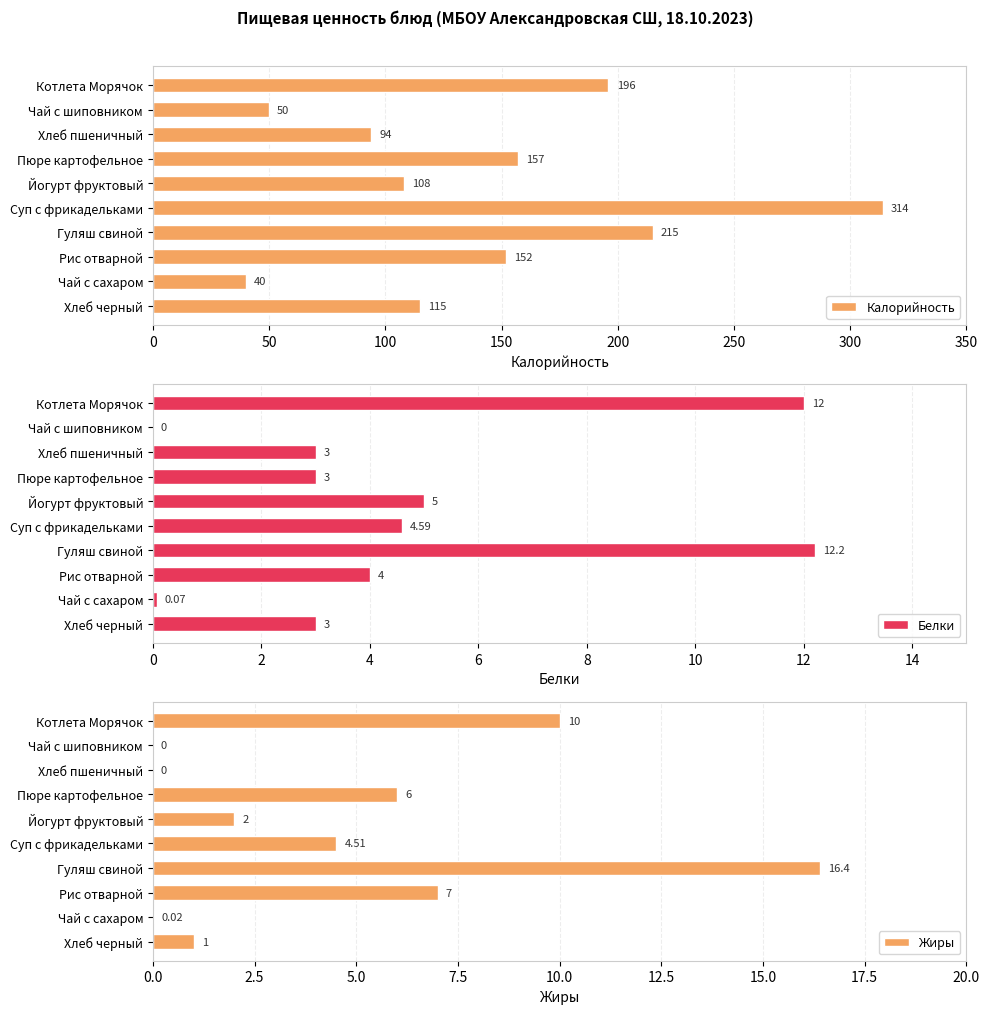

What is the difference between the second highest and second lowest values in the Калорийность series?

165